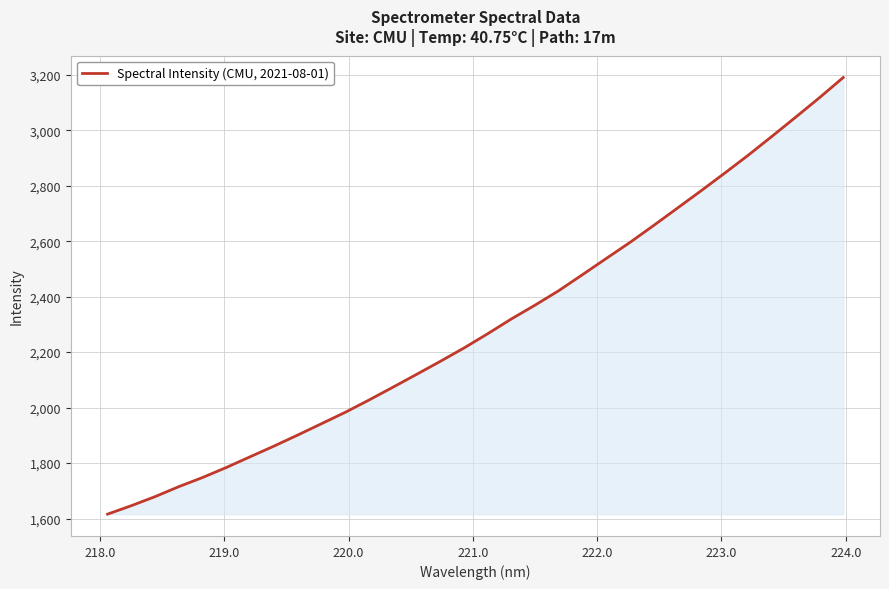

What is the maximum value shown in the chart?

3189.8